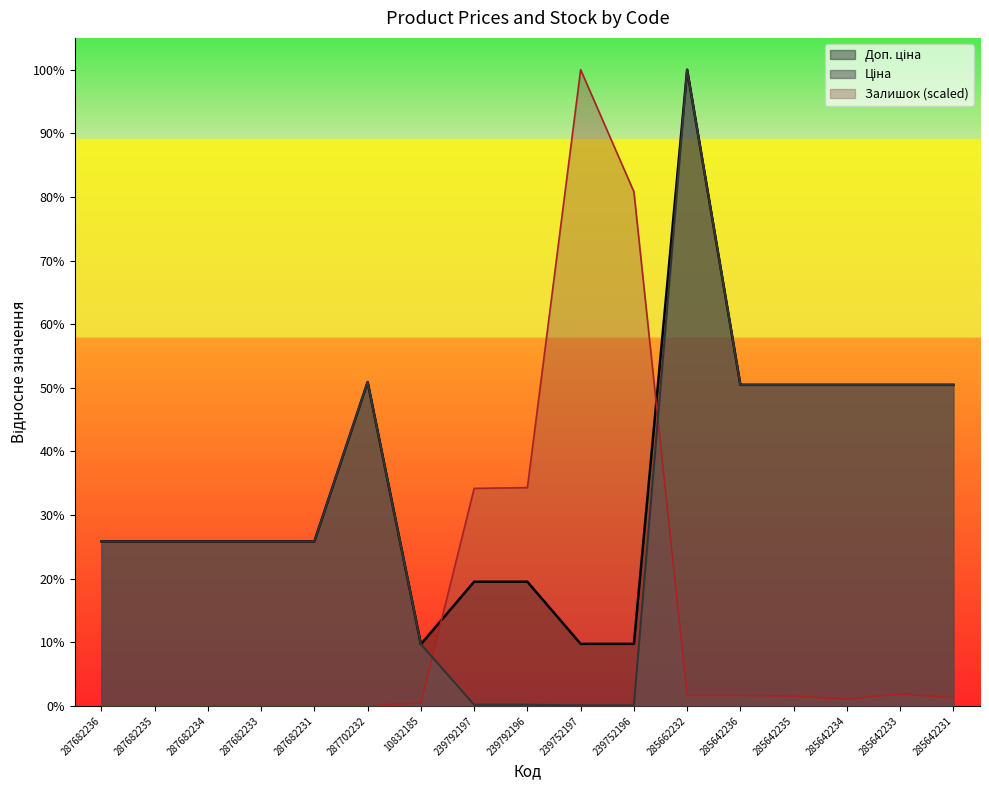

What is the label of the 13th point from the right?

287682231